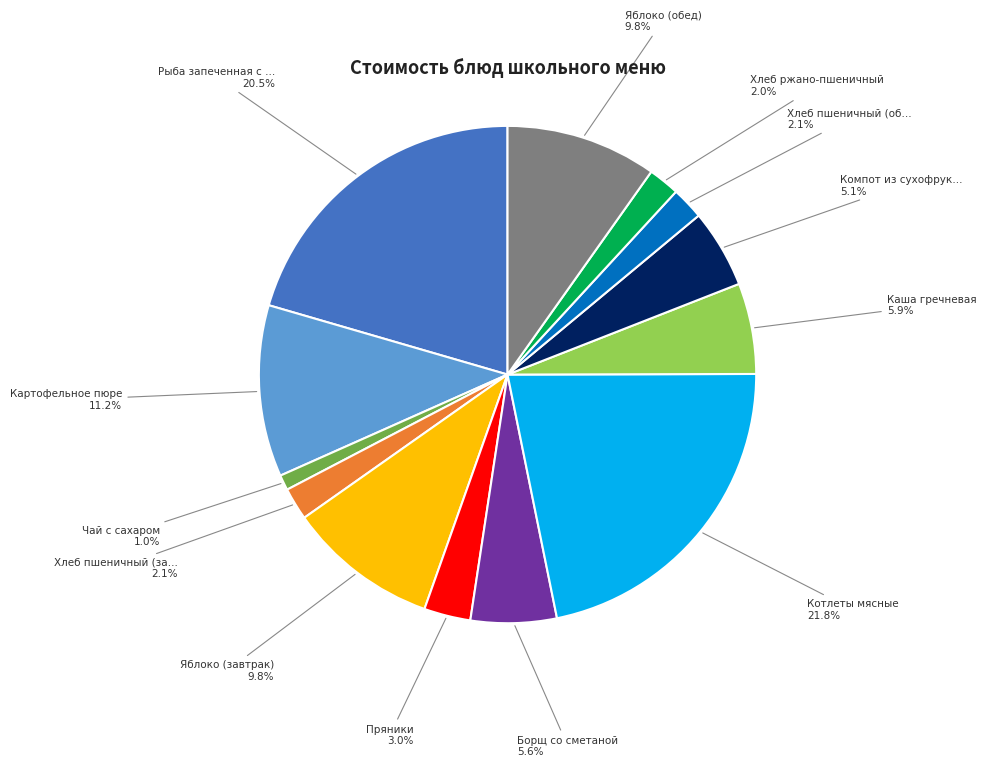

Does any single category account for the majority?

No